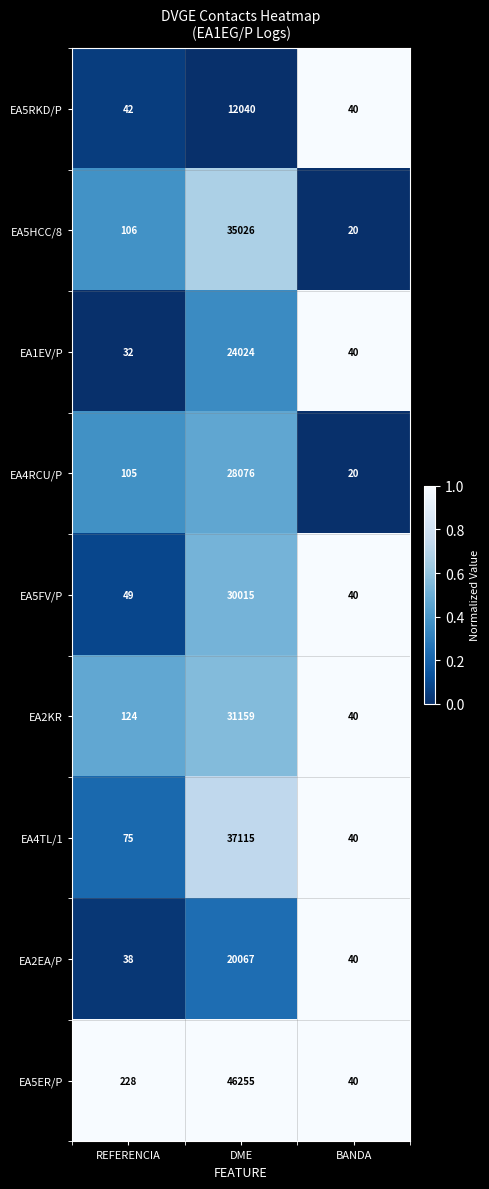

What is the lowest value of the EA5FV/P series?

40